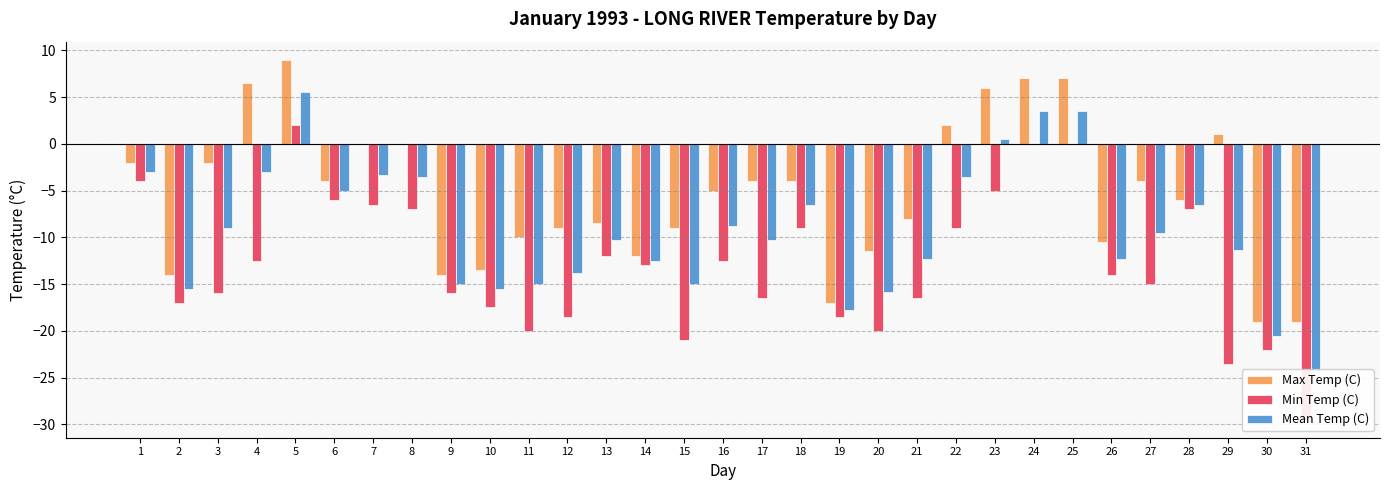

How many values in Mean Temp (C) are above zero?

4